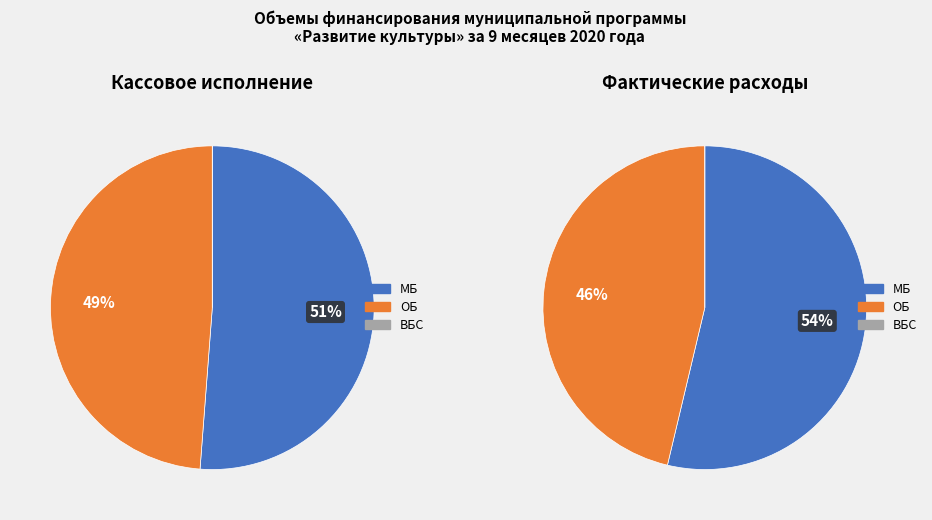

What portion of the pie excludes Фактические расходы?

50.0%